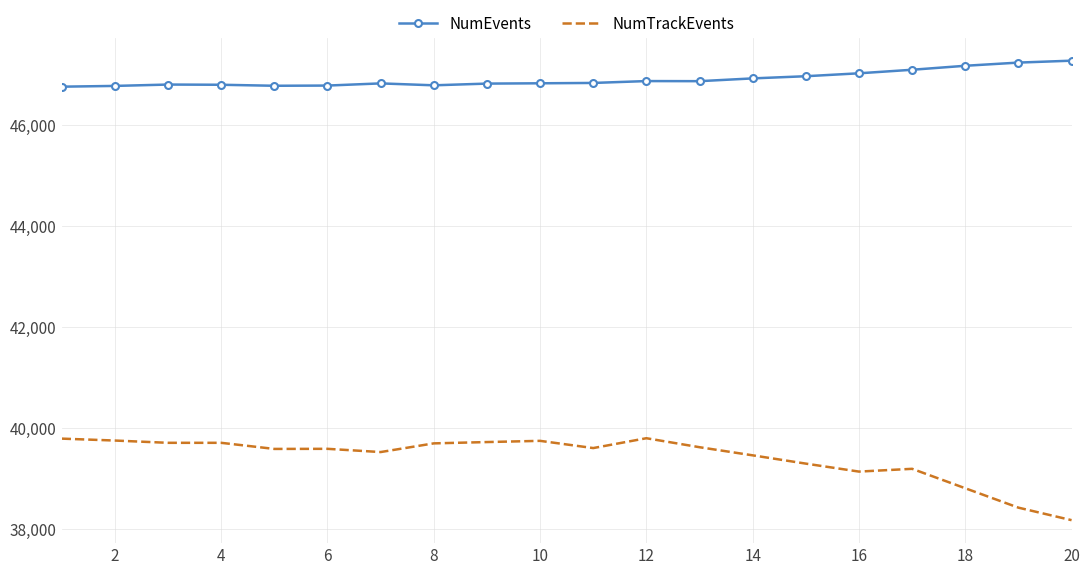

What is the maximum value shown in the chart?

47276